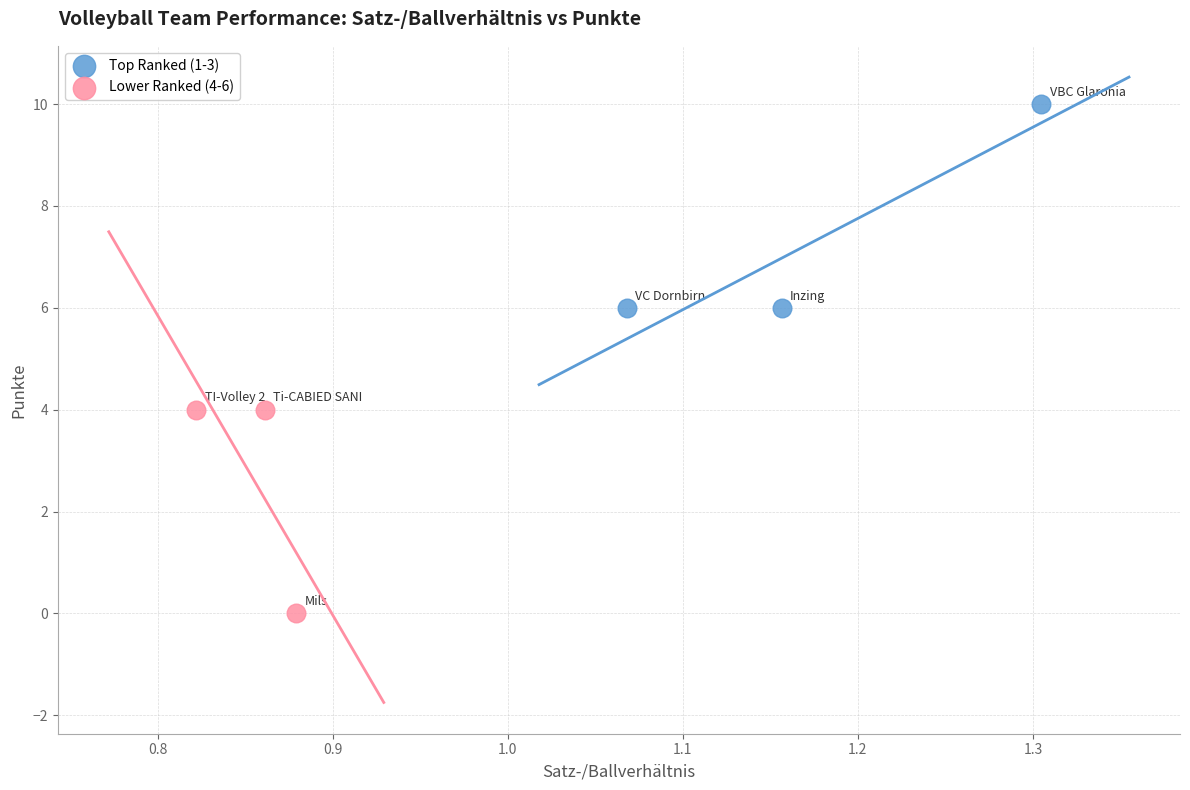

Which series reaches the minimum Y coordinate?

Lower Ranked (4-6)